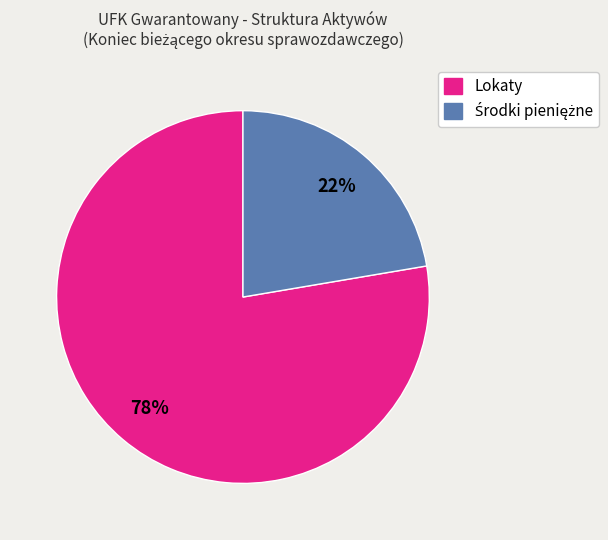

To the nearest percent, what percentage of the pie is Lokaty?

78%